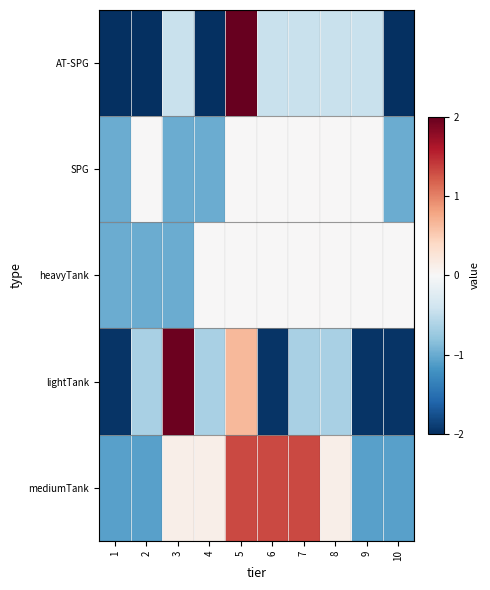

At which category is the sum across all series the highest?

5